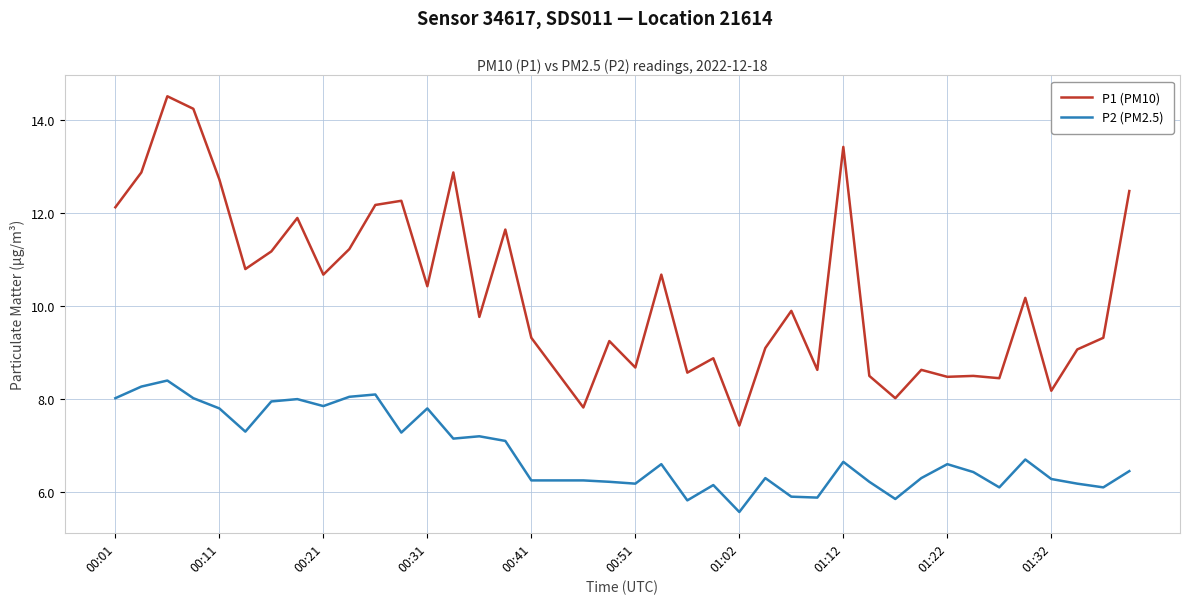

Which series has the largest total across all categories?

P1 (PM10)